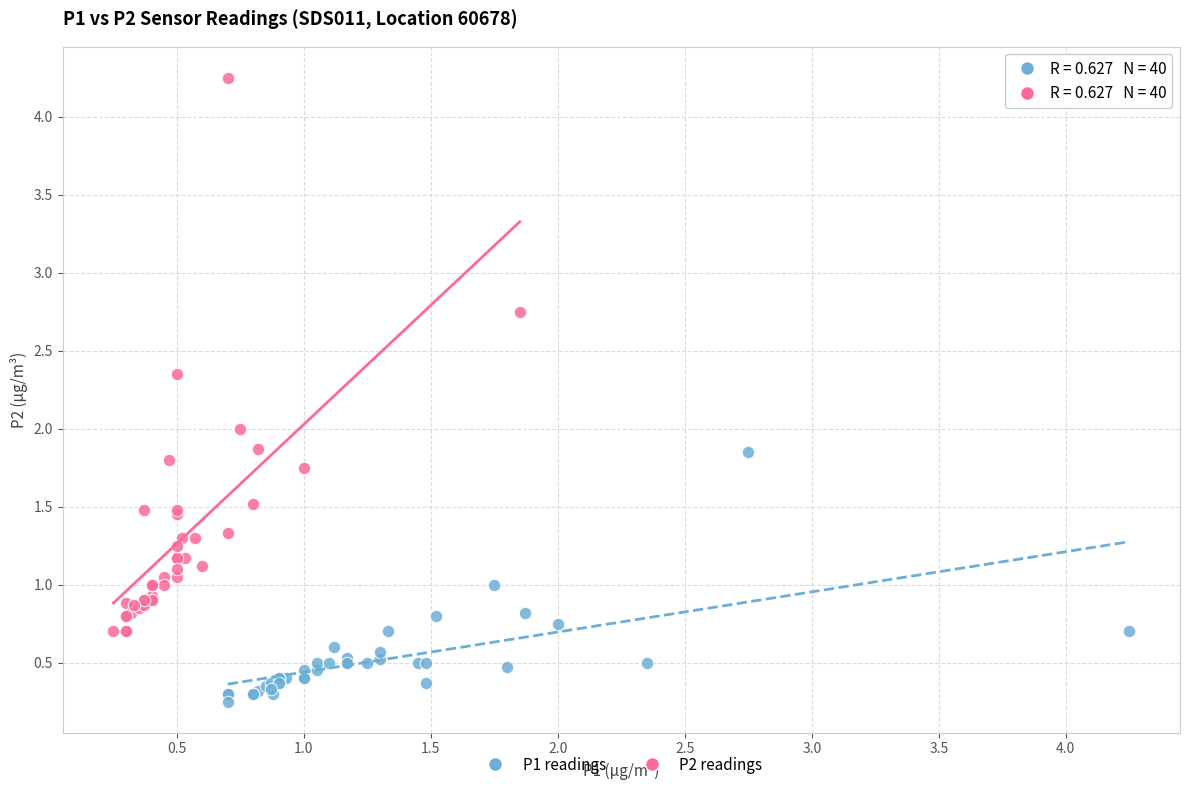

Which series has the largest Y range (max minus min)?

P2 readings